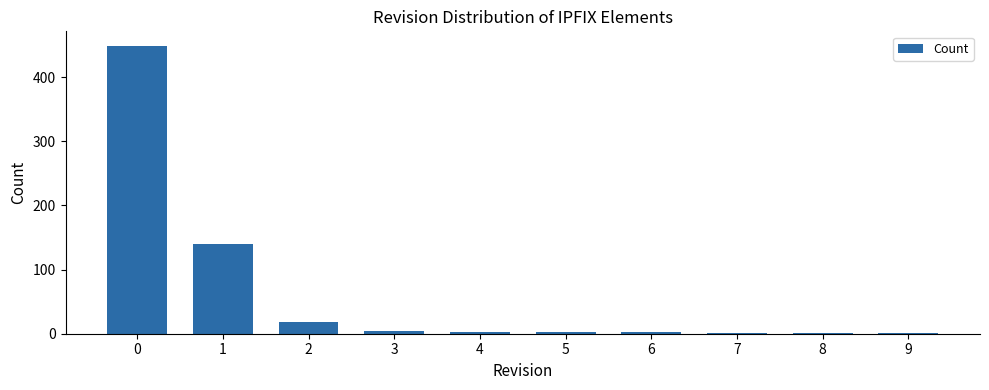

What is the greatest value displayed?

449